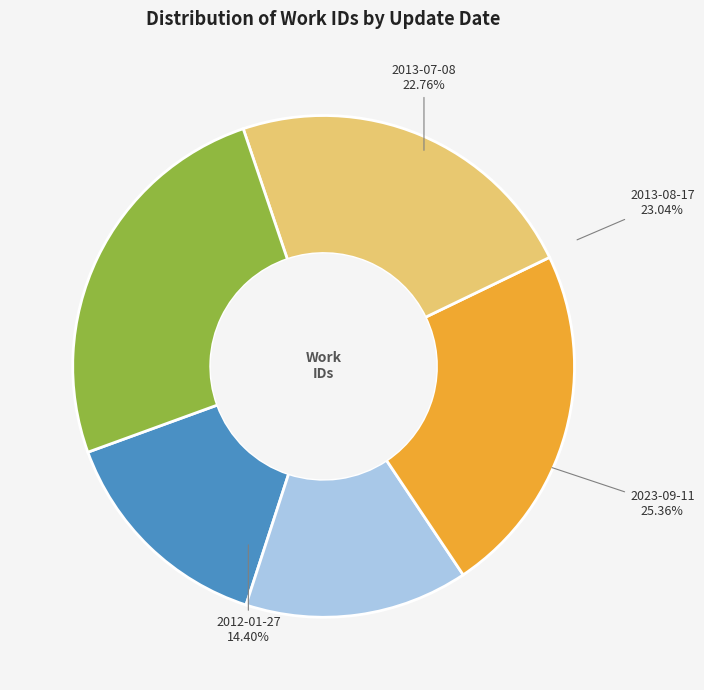

Is 2013-08-17 the majority of the pie?

No